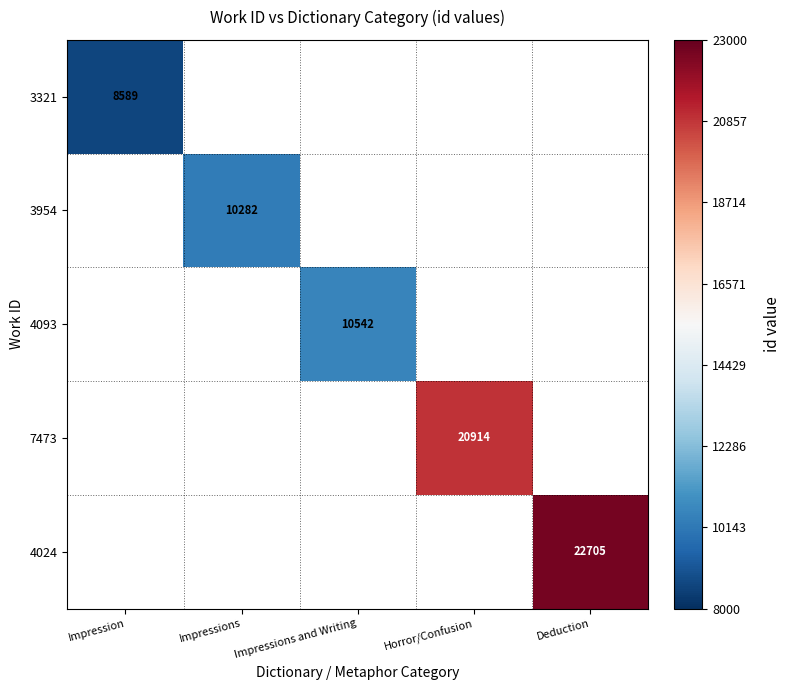

The value of 3321 at Impression is 14849. True or false?

False